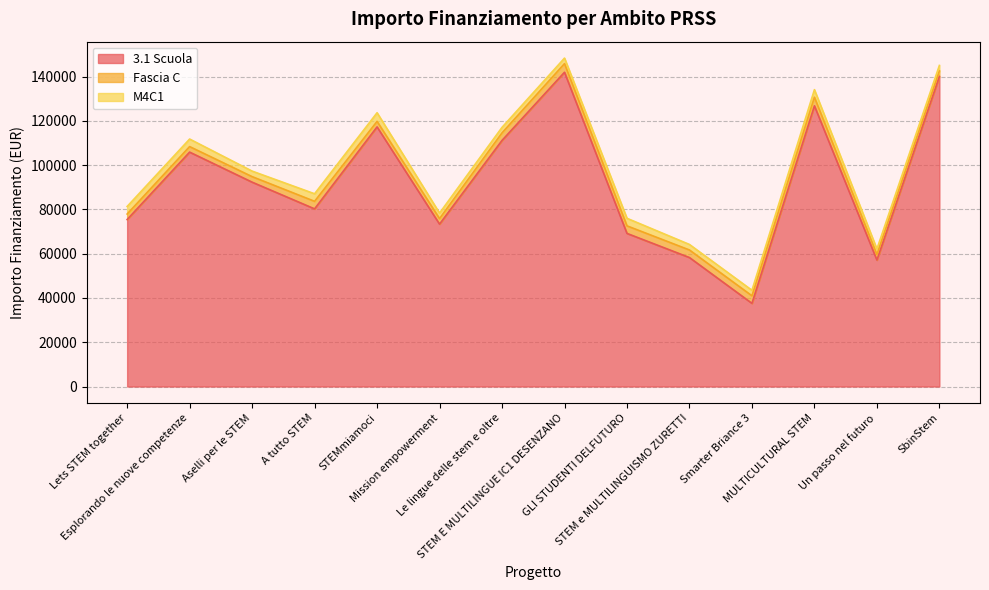

What are all the series names shown in the legend?

3.1 Scuola, Fascia C, M4C1